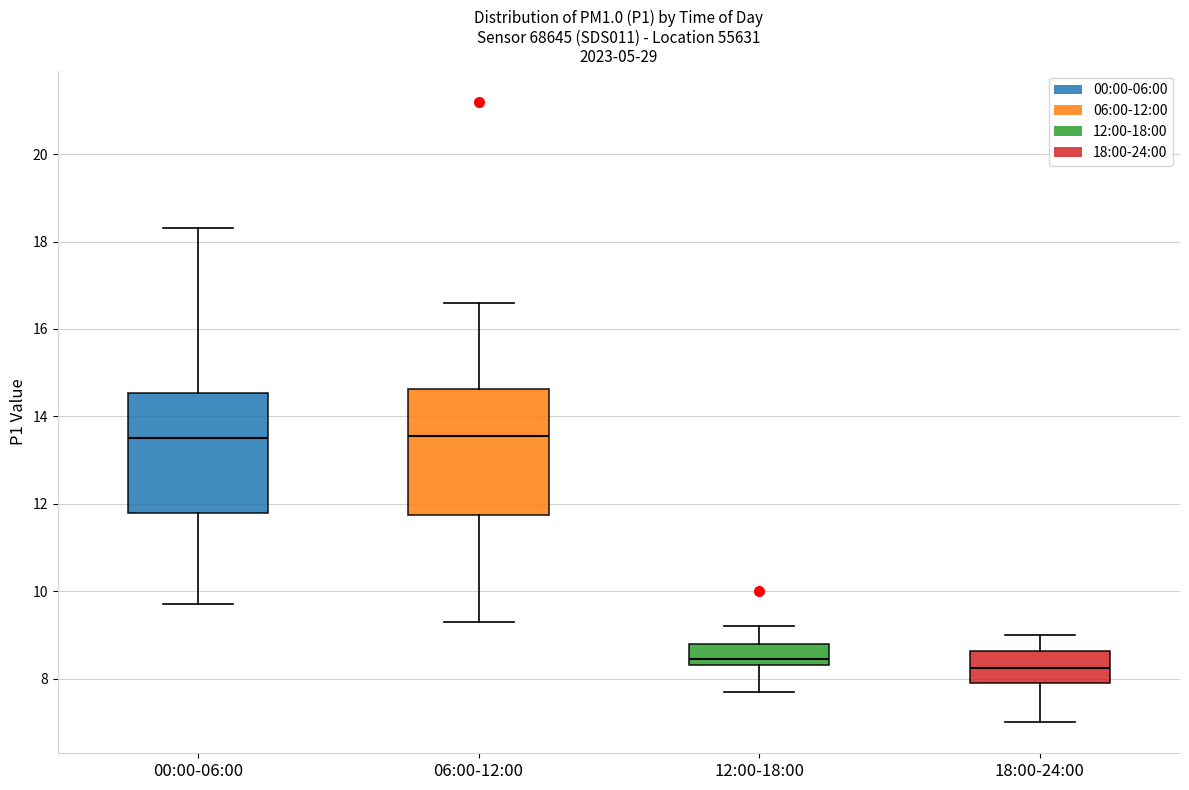

Reading left to right, transcribe this box plot: for each box, give where its median line is, the range the box spans, and where its two whiskers end, as read against the y-axis. The values are not printed on the chart, so give them approximately, as read against the axis.

00:00-06:00: median 13.6, box 11.8 to 14.6, whiskers 9.8 to 18.4
06:00-12:00: median 13.6, box 11.8 to 14.6, whiskers 9.4 to 16.6
12:00-18:00: median 8.4 (just above the box's lower edge), box 8.4 to 8.8, whiskers 7.8 to 9.2
18:00-24:00: median 8.2, box 8.0 to 8.6, whiskers 7.0 to 9.0